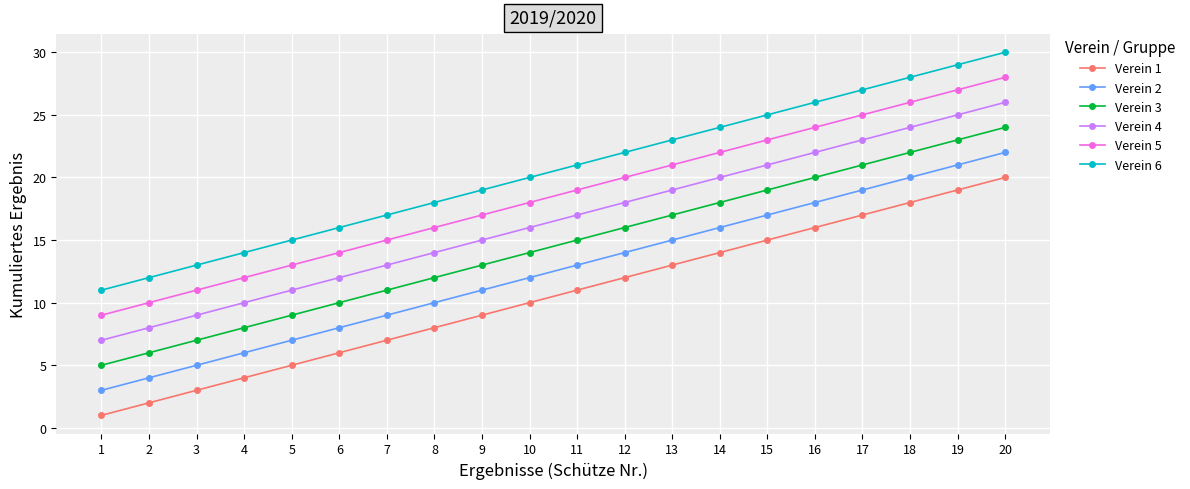

What is the maximum value shown in the chart?

30